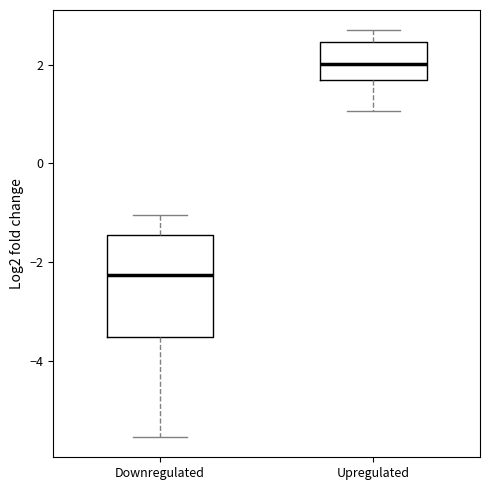

Comparing the boxes themselves (not the whiskers), which one is the tallest?

Downregulated